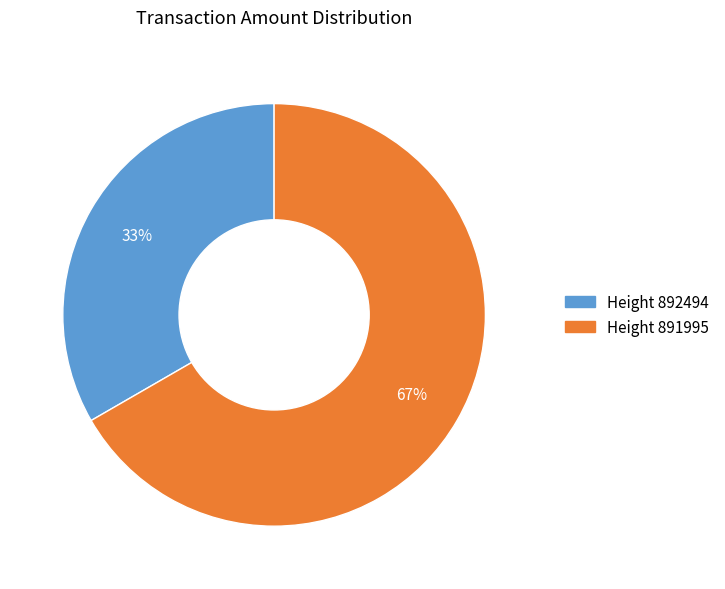

Which category has the smallest portion of the pie?

Height 892494